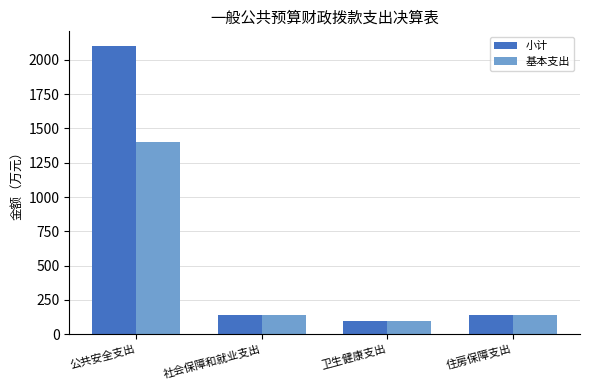

What is the total value across all series at 公共安全支出?

3503.8